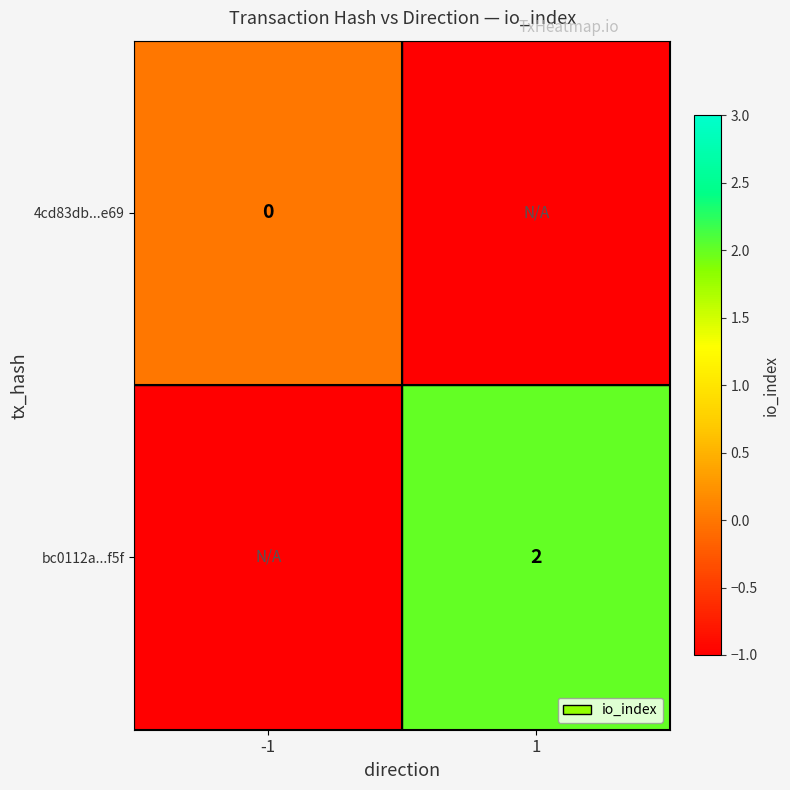

The value of bc0112a...f5f at 1 is 3. True or false?

False